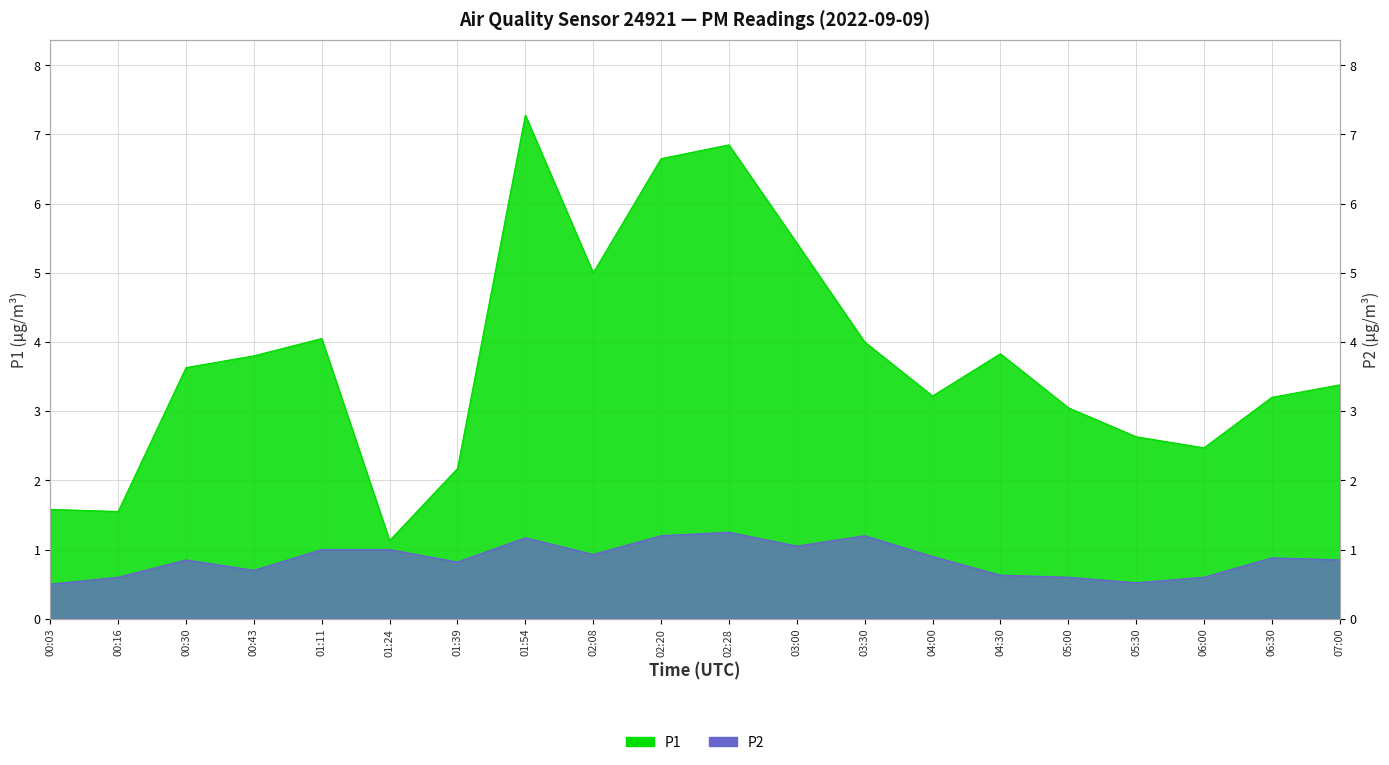

What is the average value of the P2 series?

0.9